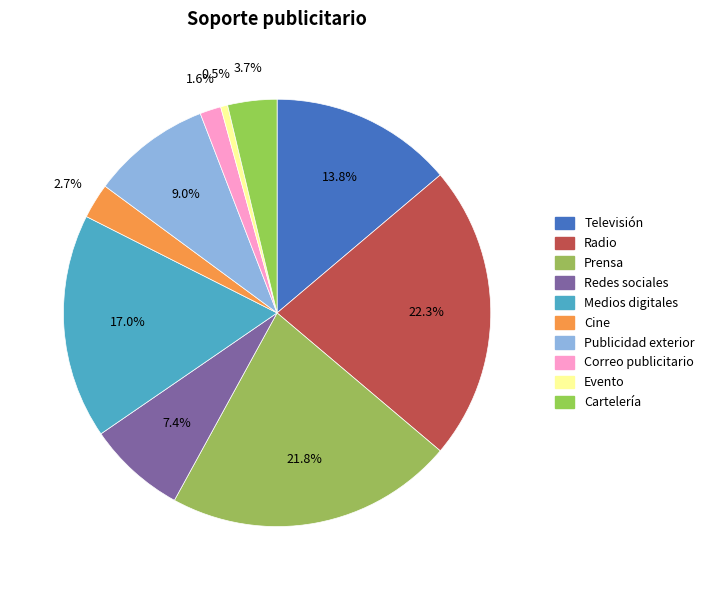

What percentage is the Prensa slice, to the nearest percent?

22%